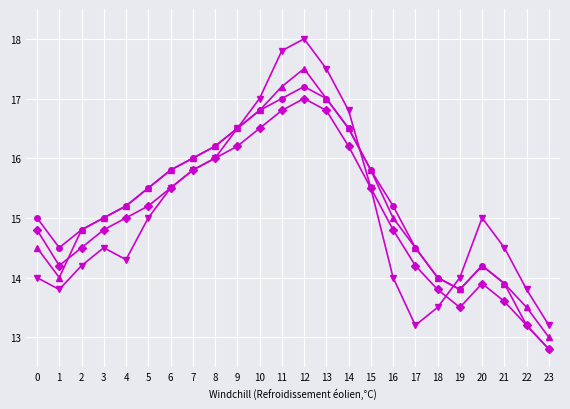

What is the spread (max minus min) of values at 5?

0.5